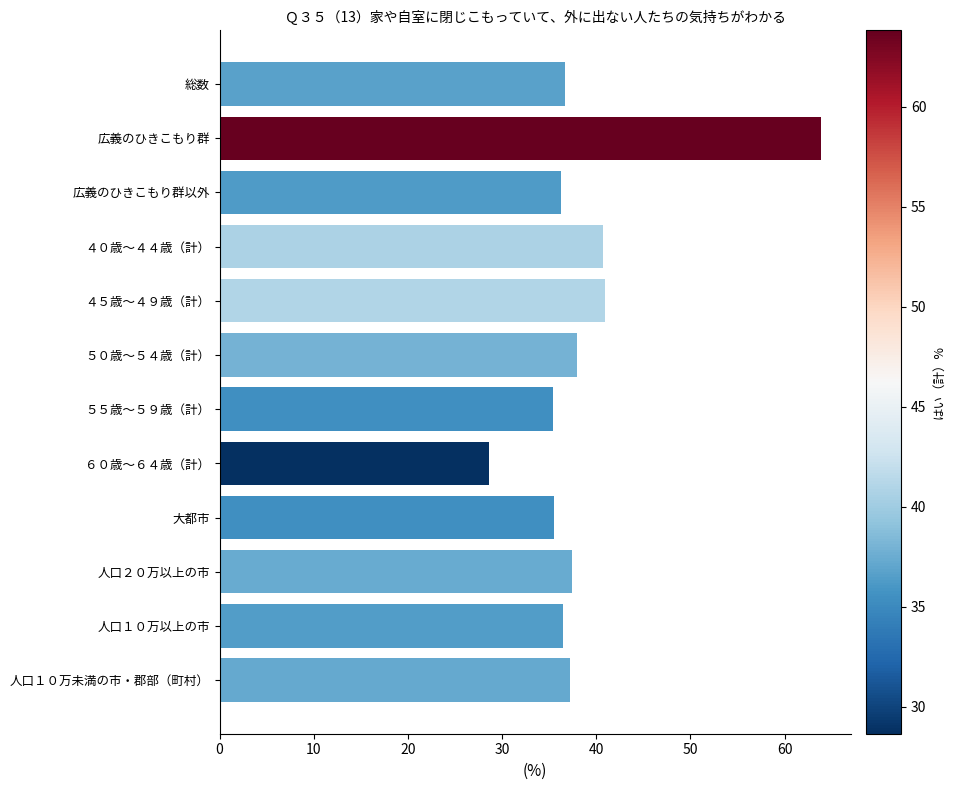

At which category does the chart reach its minimum across all series?

６０歳～６４歳（計）